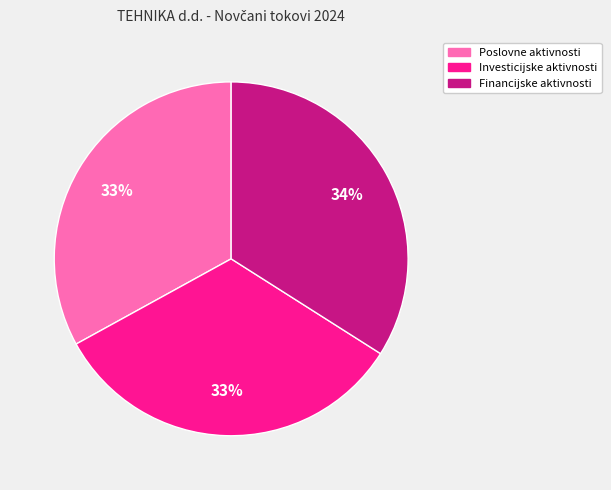

Is there a majority slice in this chart?

No